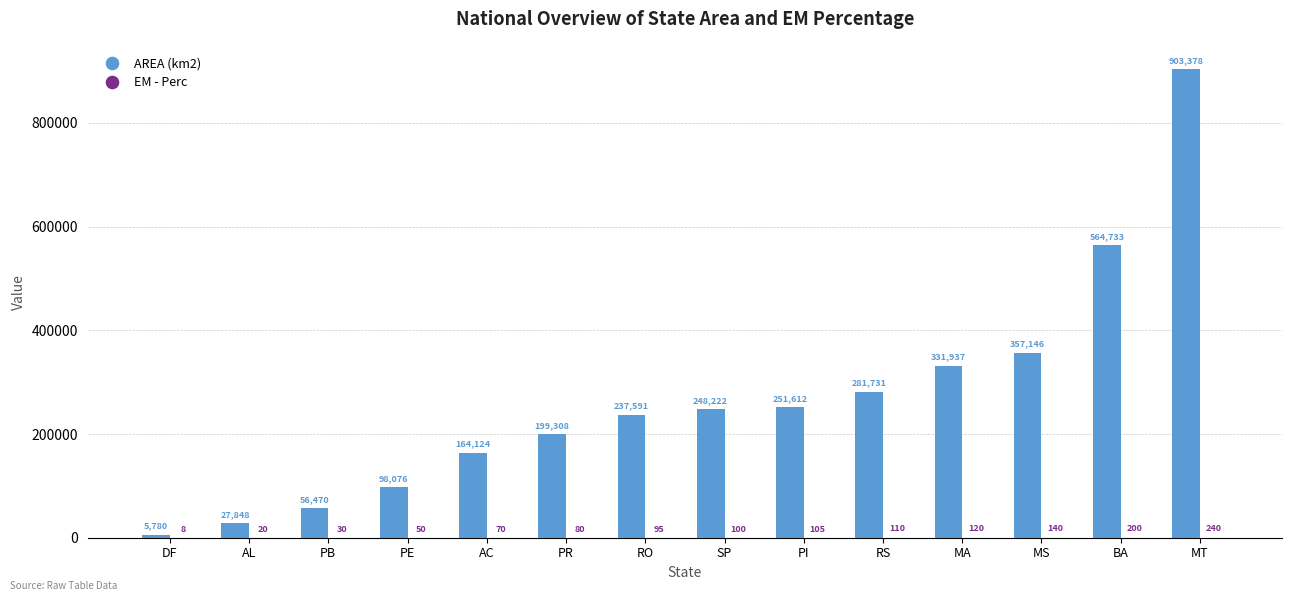

At which category is the sum across all series the highest?

MT